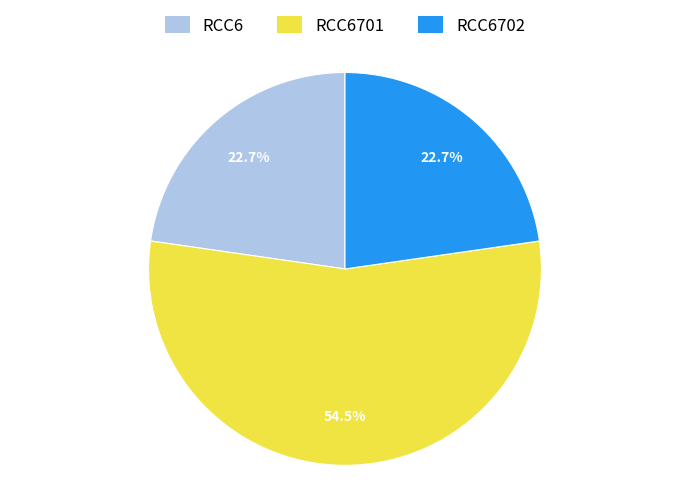

How many segments does this pie chart have?

3